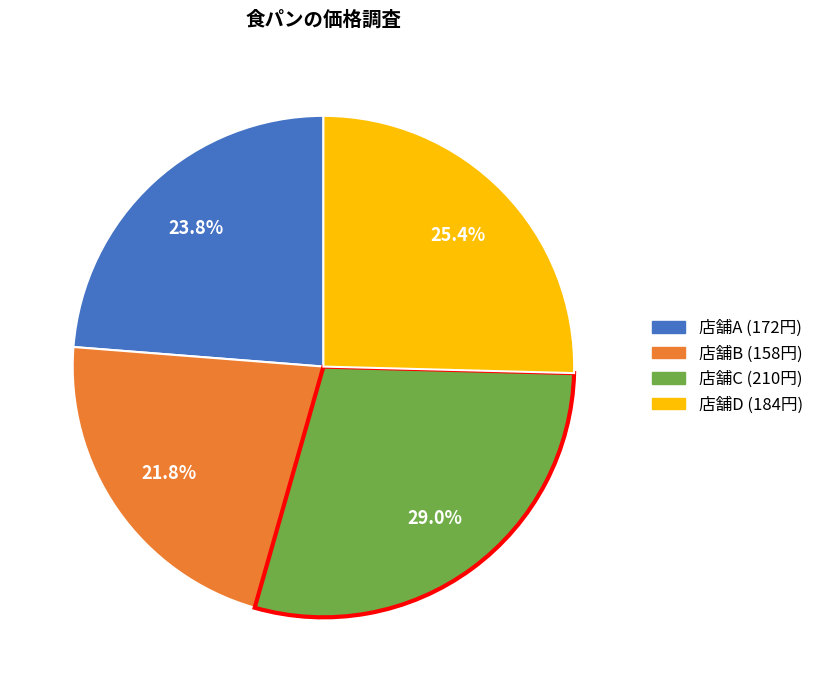

Is it true that 店舗D is 32% of the pie?

False